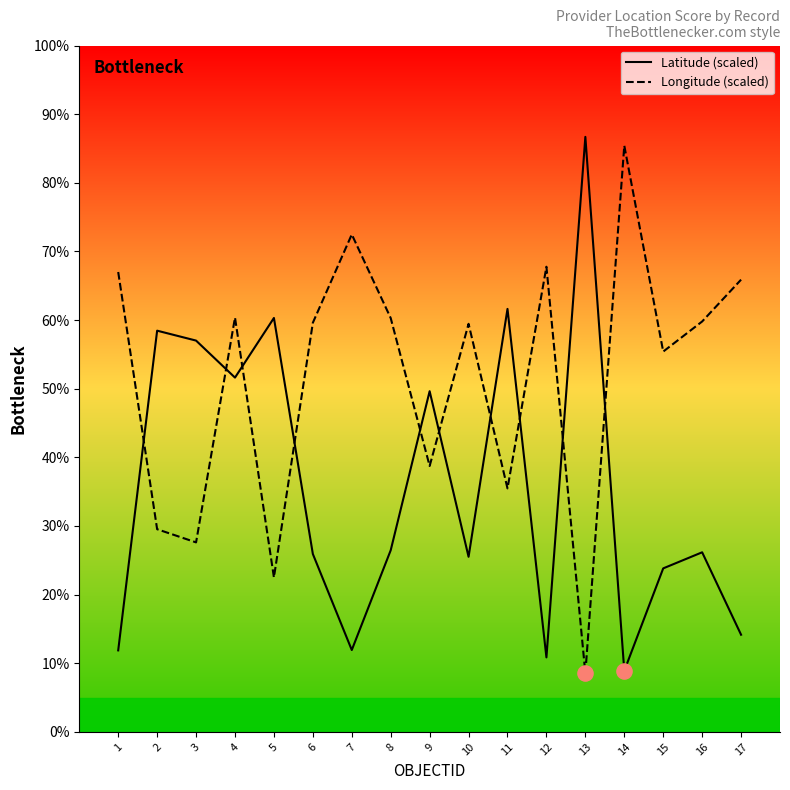

What is the difference between the highest and lowest values at 3?

29.4